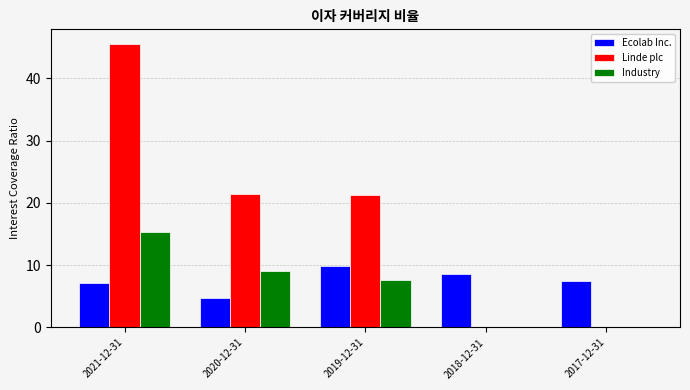

The Industry series shows 5.1 at 2019-12-31. True or false?

False